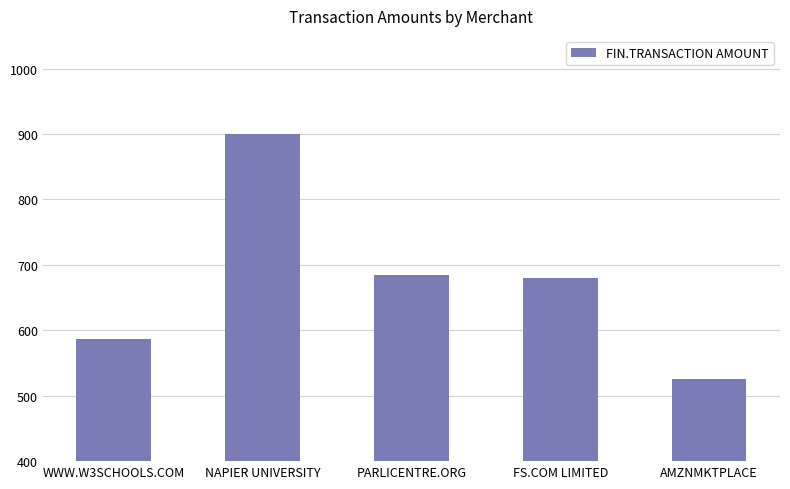

Is it true that the value at FS.COM LIMITED is 679.2?

True